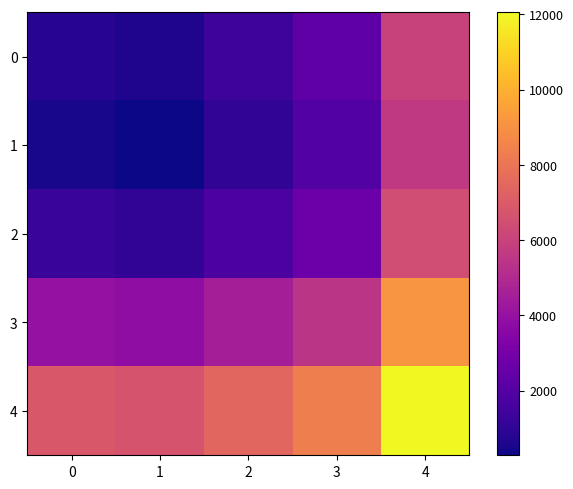

What is the total value across all series at 4?

39248.5